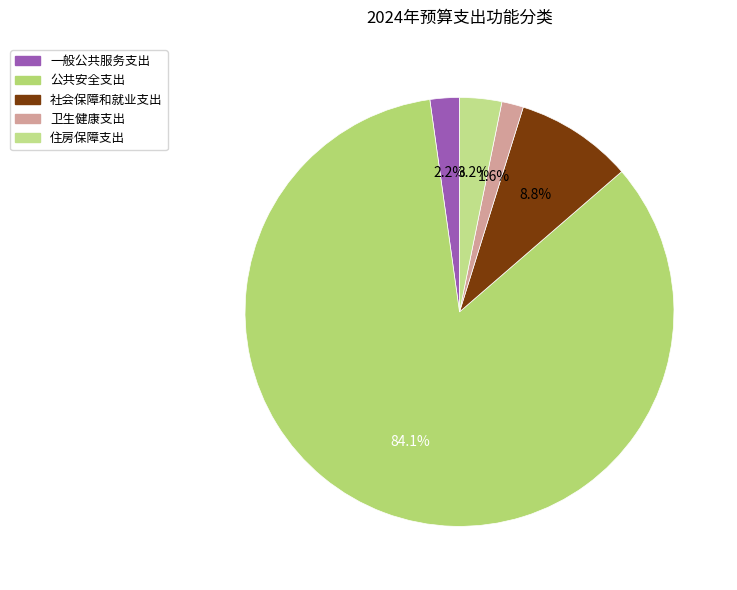

Rank the categories by value from highest to lowest.

公共安全支出, 社会保障和就业支出, 住房保障支出, 一般公共服务支出, 卫生健康支出